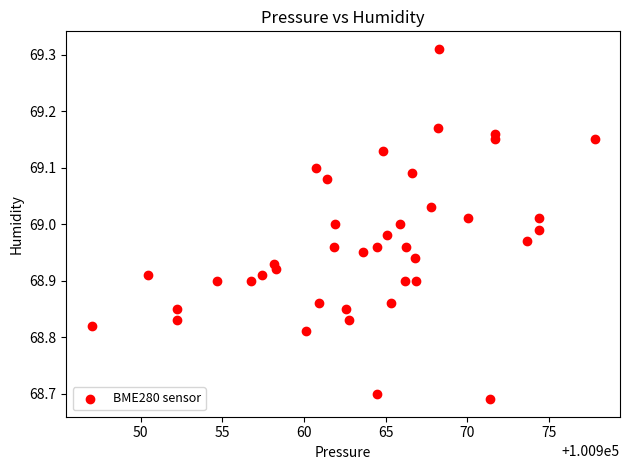

What is the range of Y values (max minus min)?

0.6